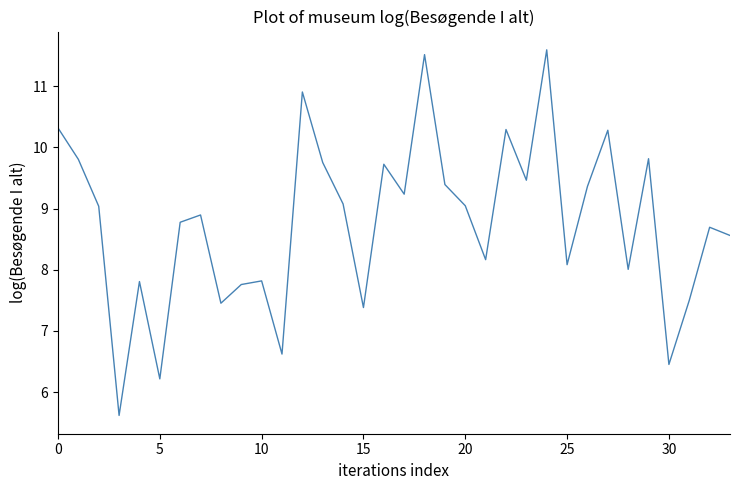

What is the difference between the maximum and minimum values?

6.0